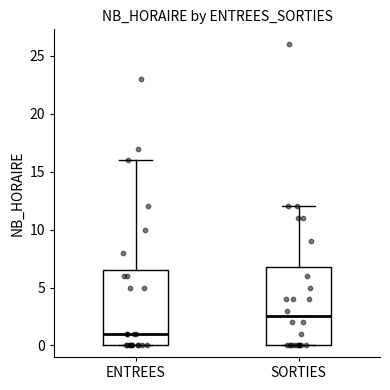

Reading left to right, transcribe this box plot: for each box, give where its median line is, the range the box spans, and where its two whiskers end, as read against the y-axis. The values are not printed on the chart, so give them approximately, as read against the axis.

ENTREES: median 1.0, box 0.0 to 6.5, whiskers 0.0 to 16.0
SORTIES: median 2.5, box 0.0 to 7.0, whiskers 0.0 to 12.0